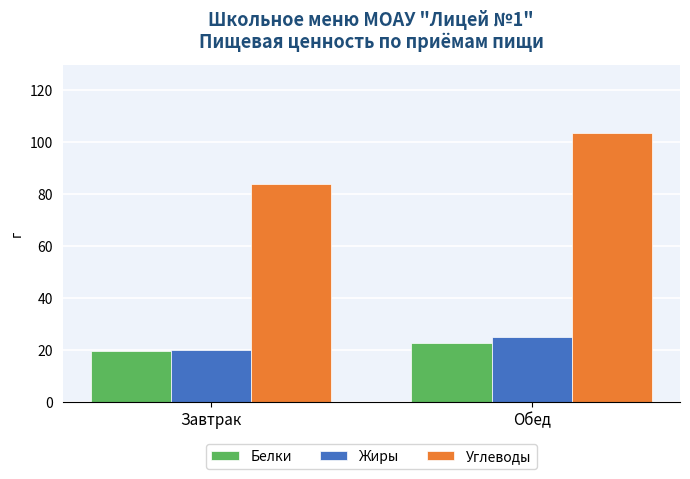

What are all the series names shown in the legend?

Белки, Жиры, Углеводы